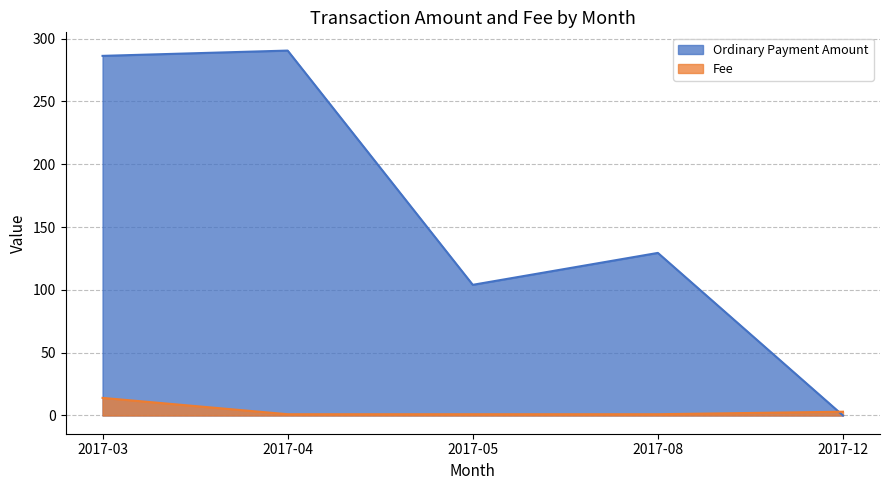

Which series changed the most between 2017-03 and 2017-12?

Ordinary Payment Amount